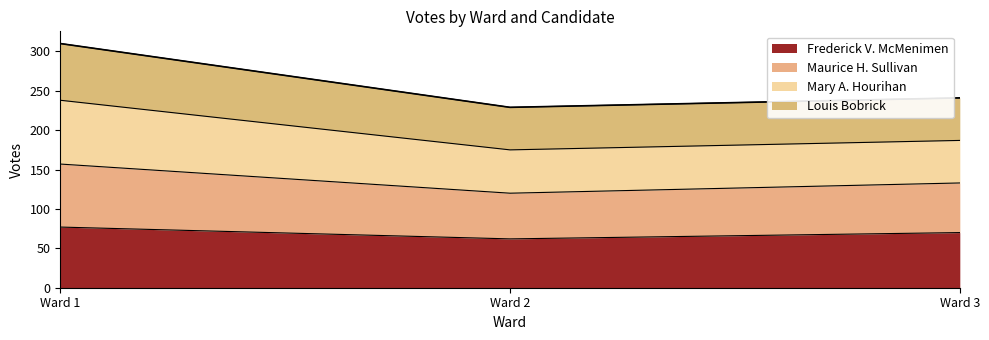

What is the sum of all Frederick V. McMenimen values?

209